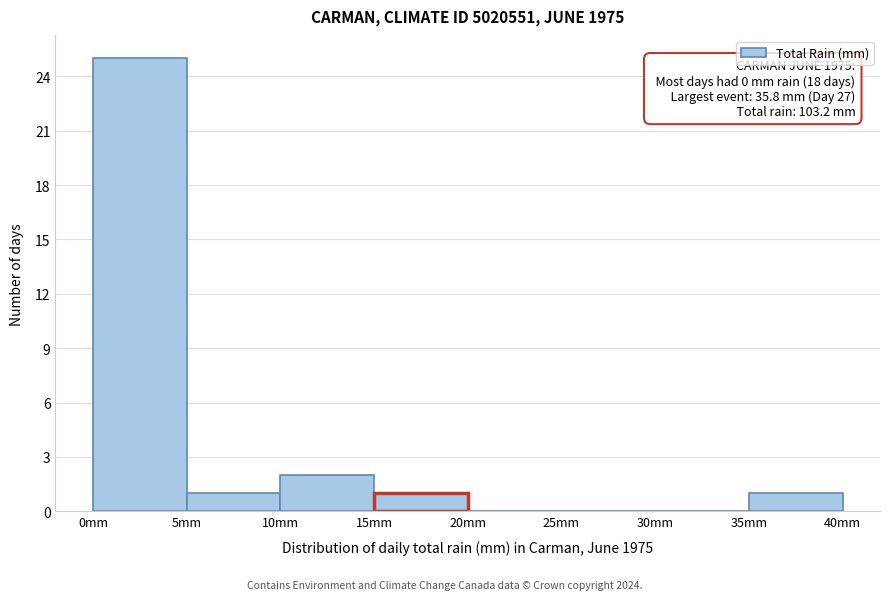

Which range on the x-axis has the tallest bar?

0 to 5